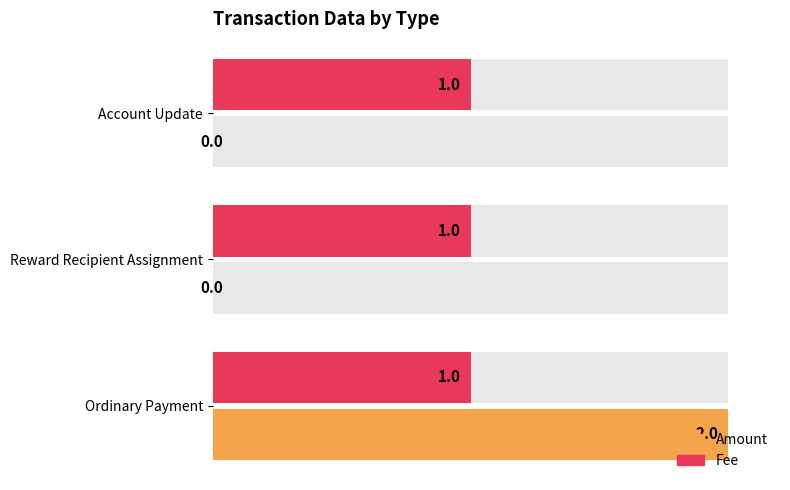

Which series changed the most between 20 and 40?

Amount